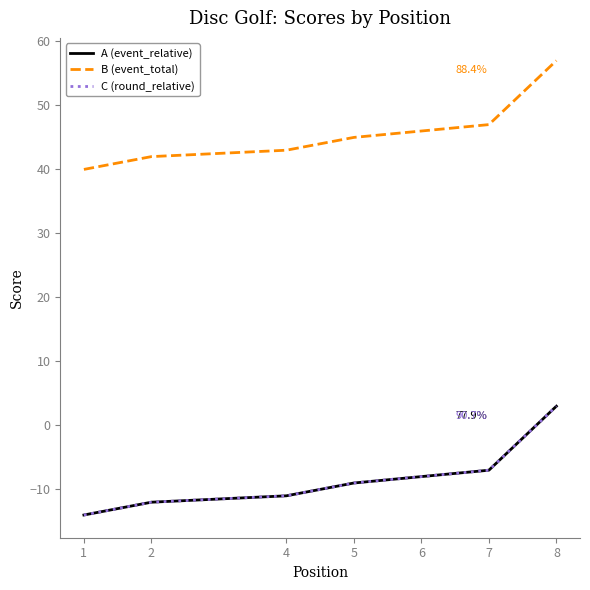

The value of event_relative_score at 2 is -17. True or false?

False